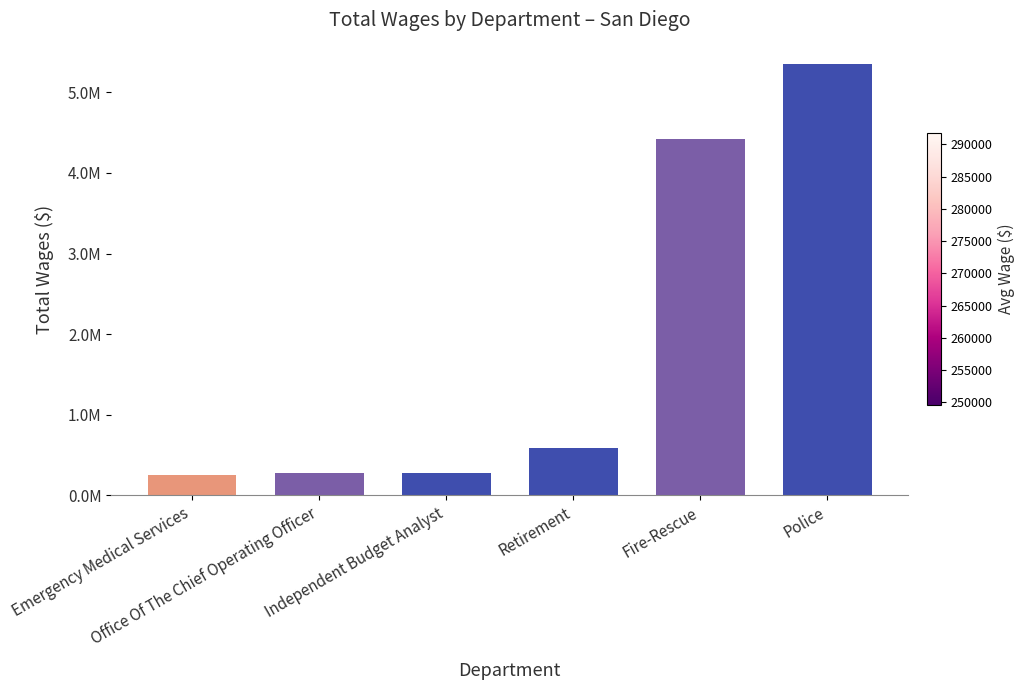

The value at Office Of The Chief Operating Officer is 388953. True or false?

False